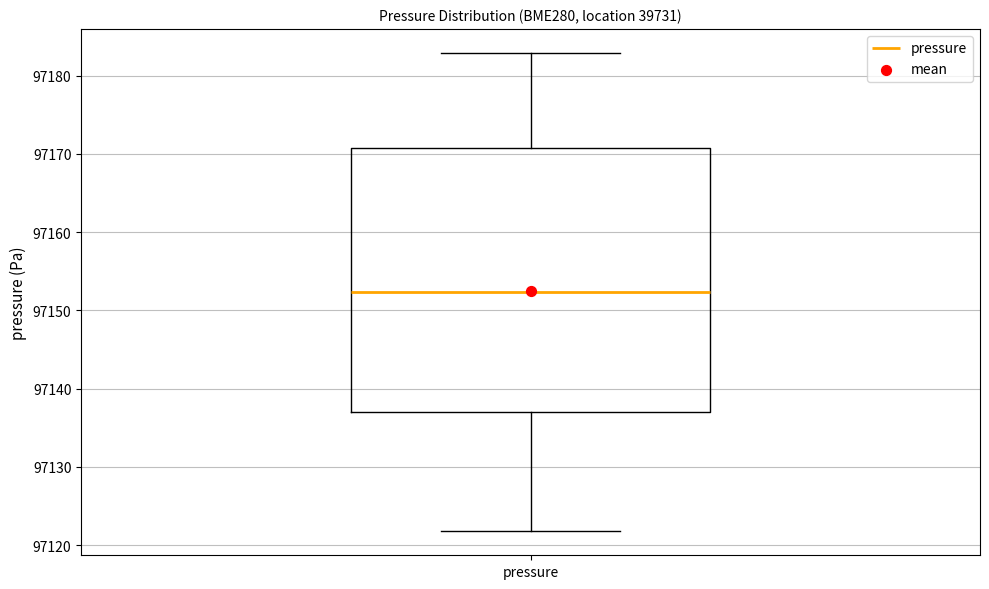

Where does the lower whisker of the box for pressure end on the y-axis? The values are not printed on the chart, so give them approximately, as read against the axis.

97122